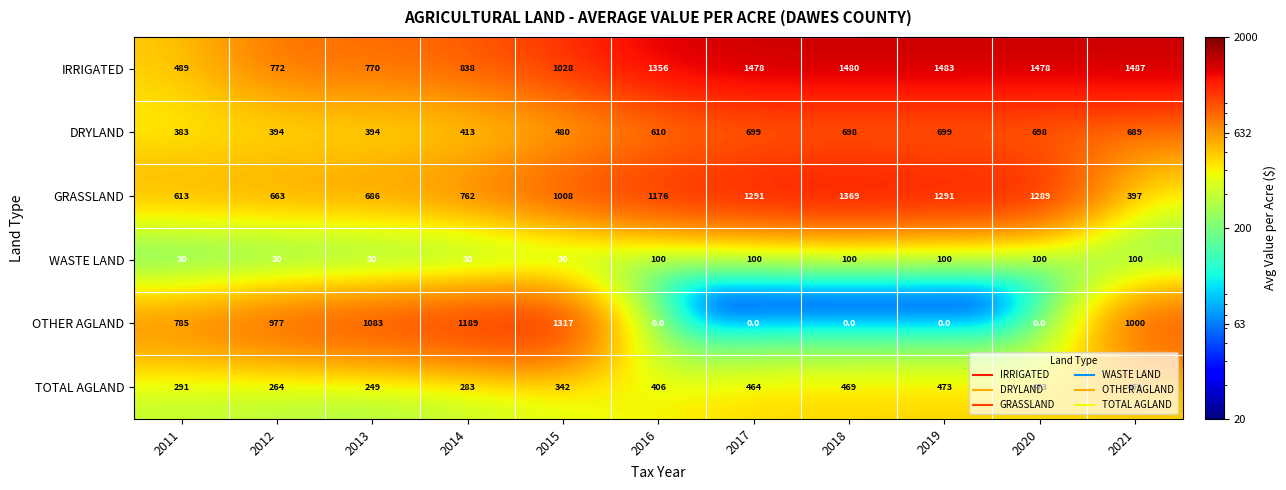

What is the spread (max minus min) of values at 2014?

1159